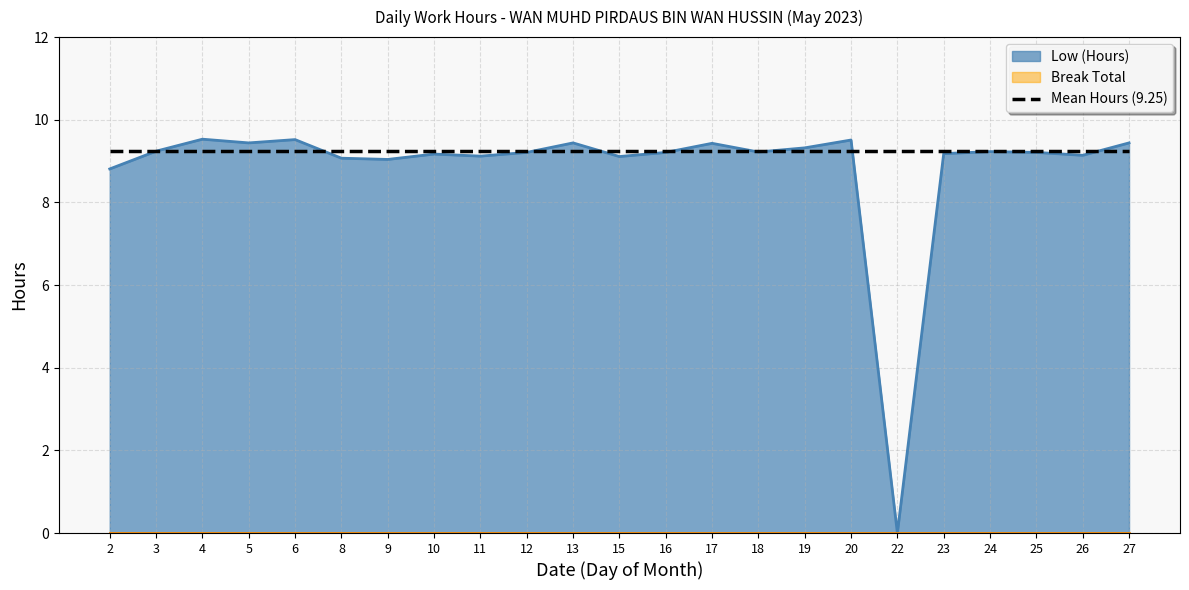

Does the chart display data point markers on the line(s)?

No